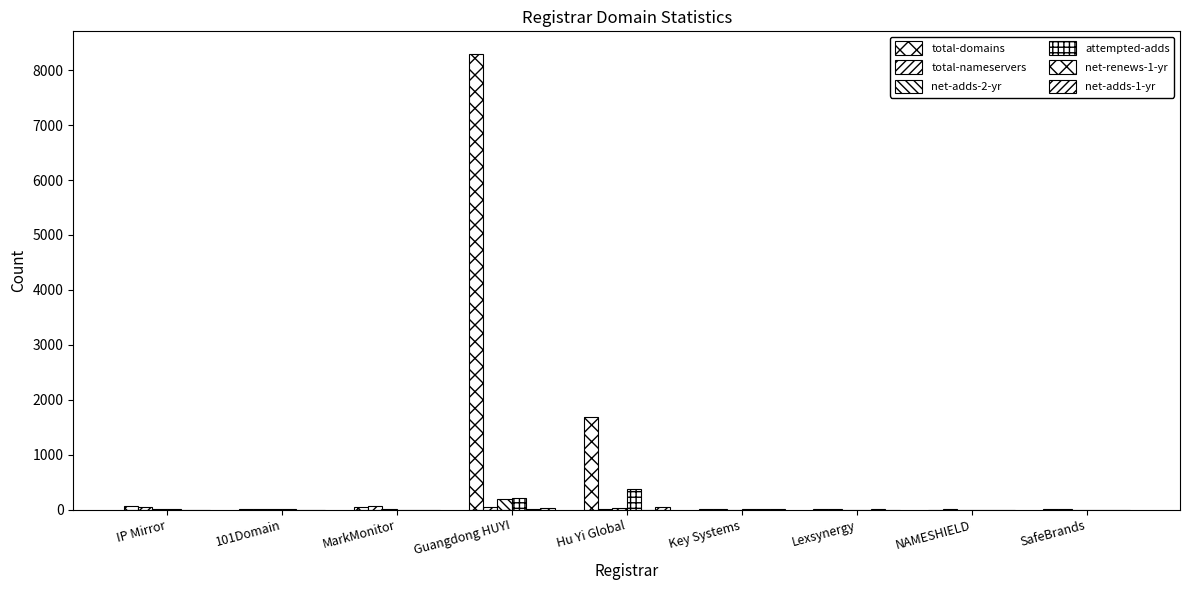

How many groups of bars are there?

9